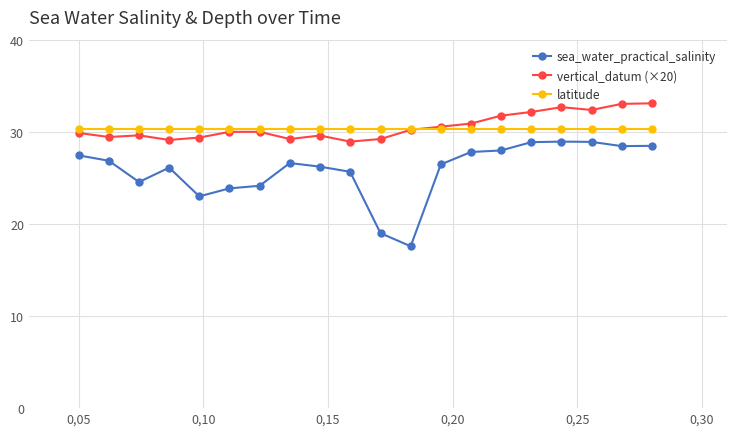

Which series has the largest range (max minus min)?

sea_water_practical_salinity